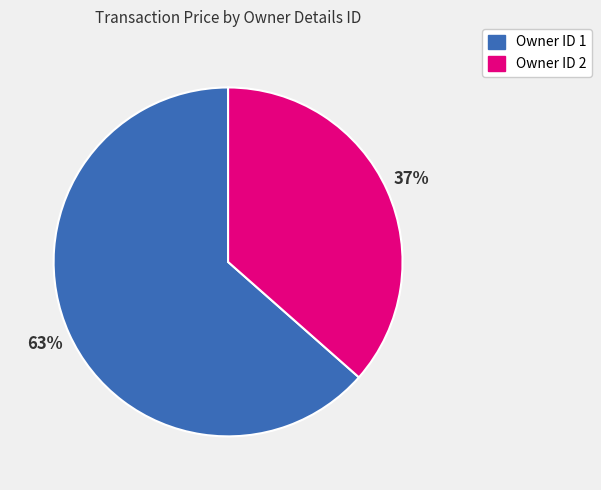

Does any single category account for the majority?

Yes